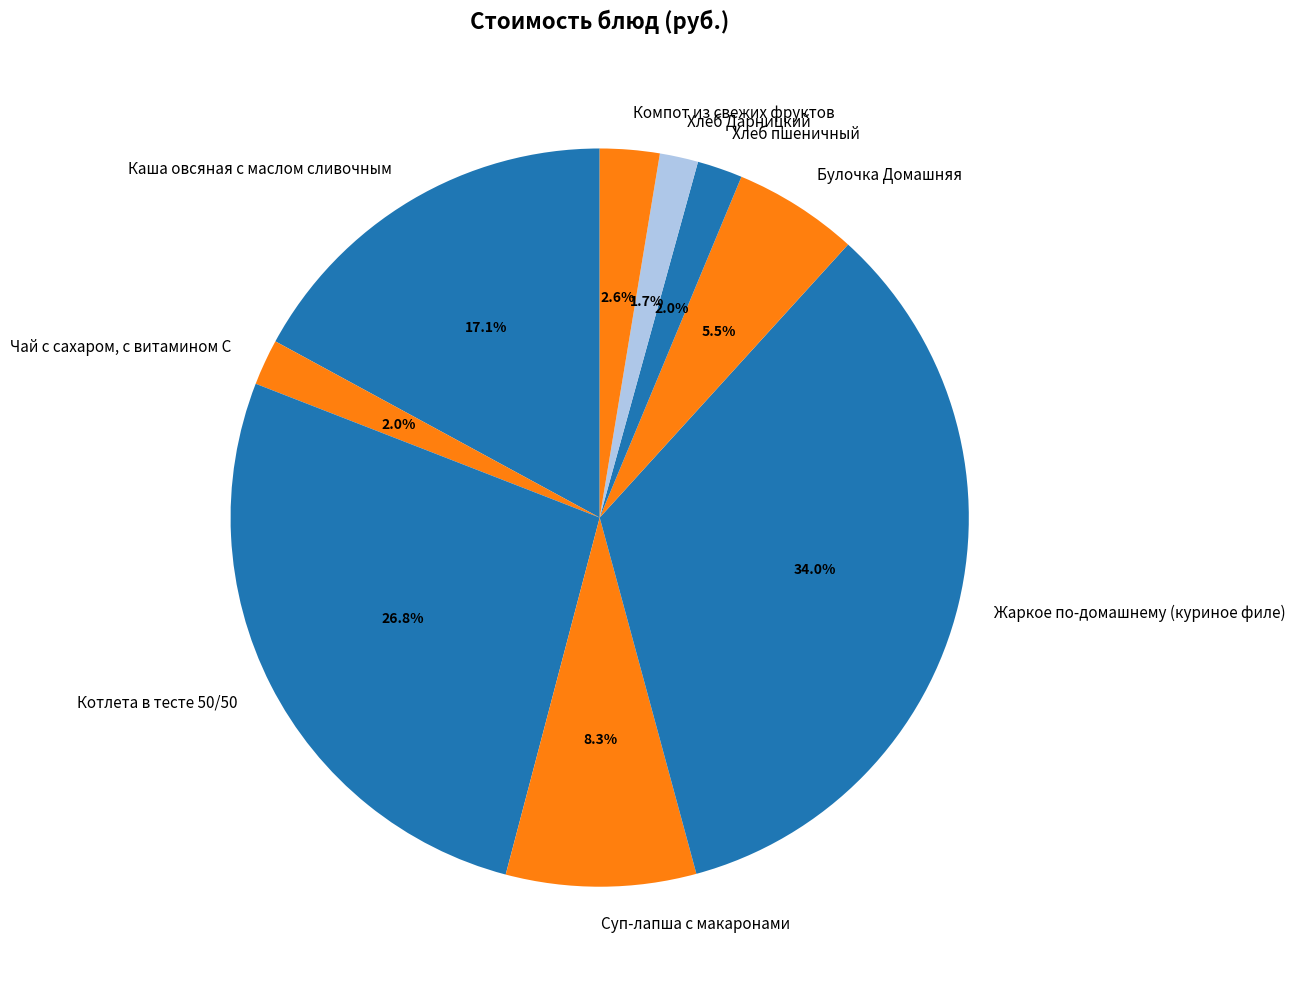

True or false: Каша овсяная с маслом сливочным accounts for 23% of the total.

False